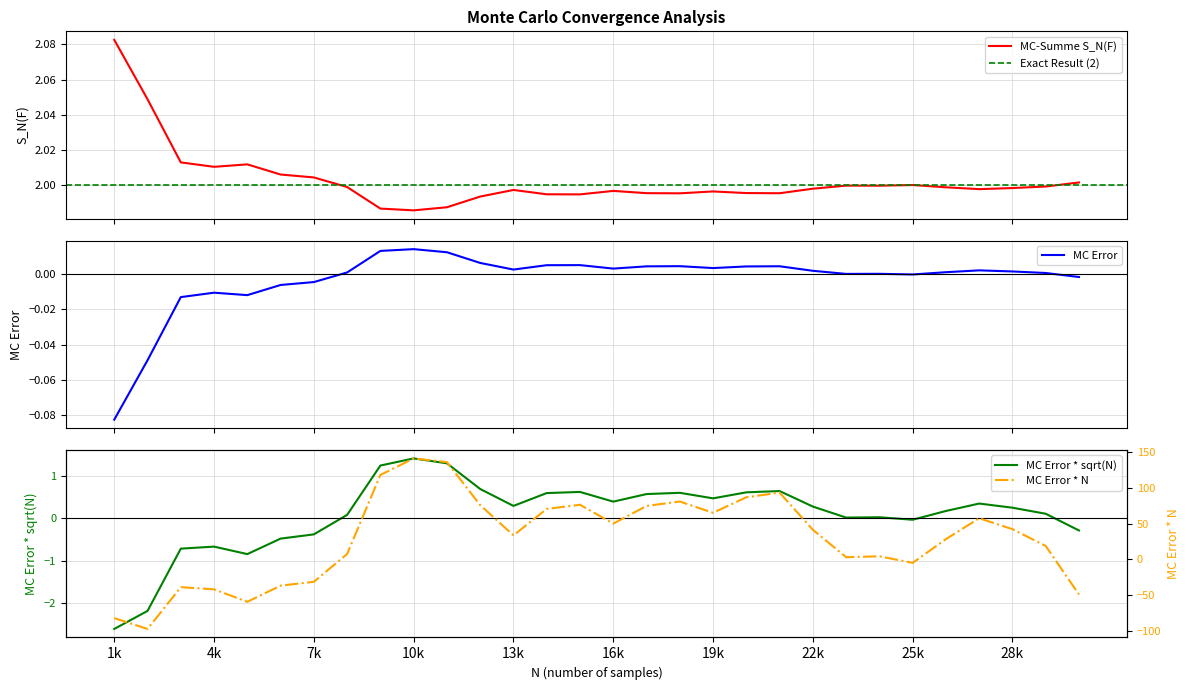

Which category has the highest value in the MC Error * sqrt(N) series?

10k